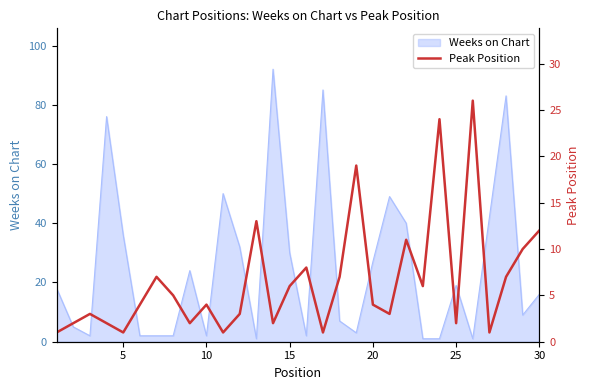

The value of Weeks on Chart at 30 is 16. True or false?

True